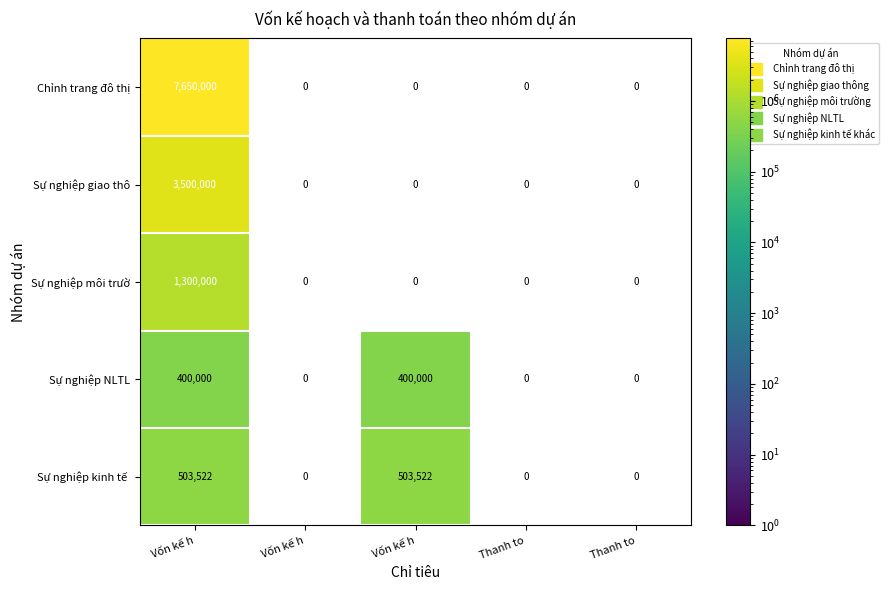

At how many categories does at least one series exceed 1414604?

1